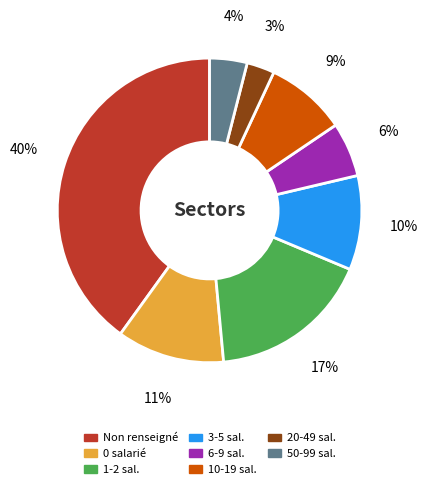

To the nearest percent, what is the average slice percentage?

12%